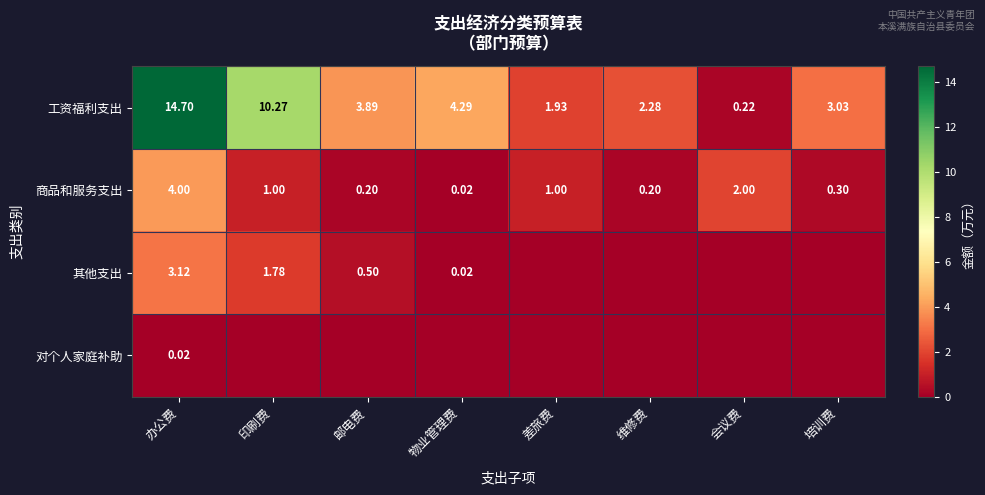

At which label is 商品和服务支出 closest to 2?

会议费